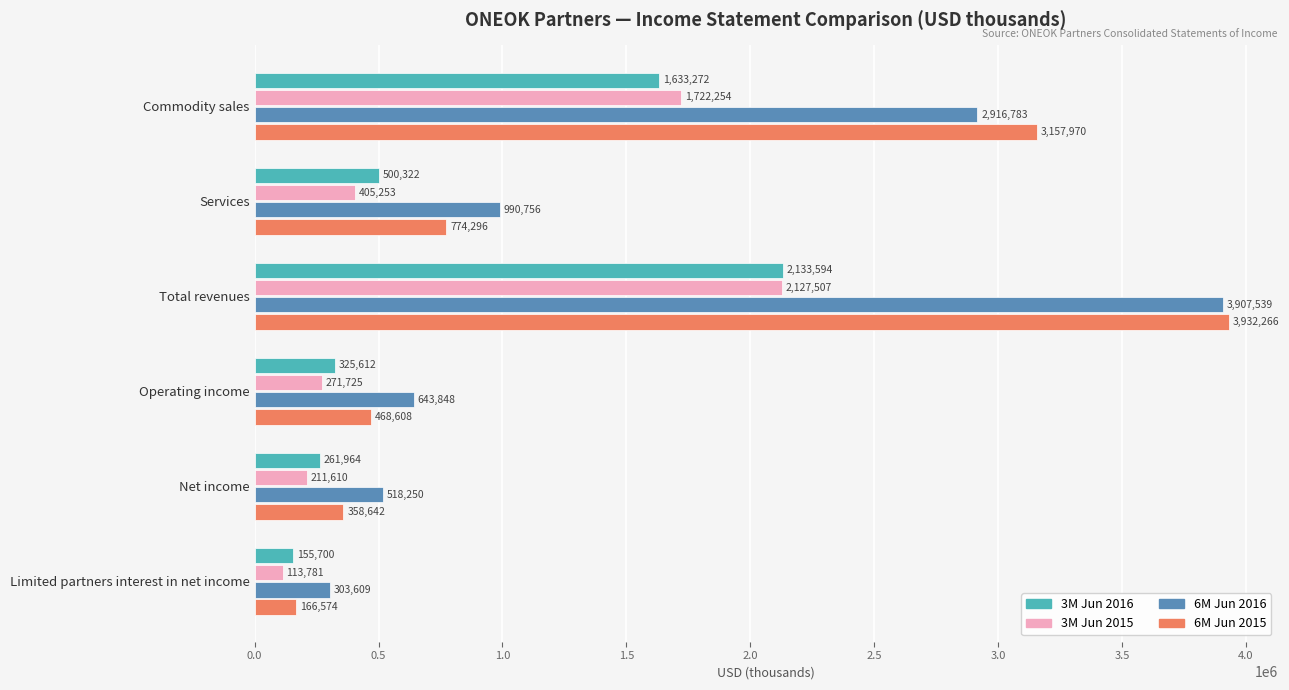

List the labels in order of 6M Jun 2016 value, smallest first.

Limited partners interest in net income, Net income, Operating income, Services, Commodity sales, Total revenues